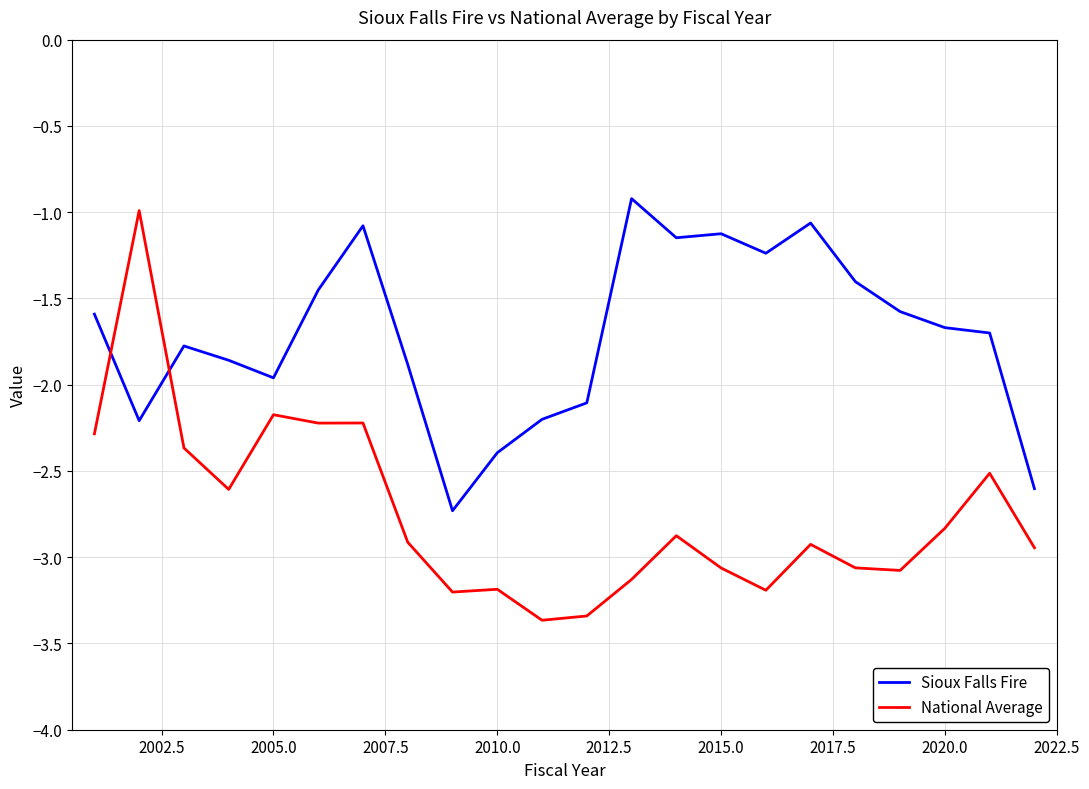

How many times do Sioux Falls Fire and National Average cross each other?

2